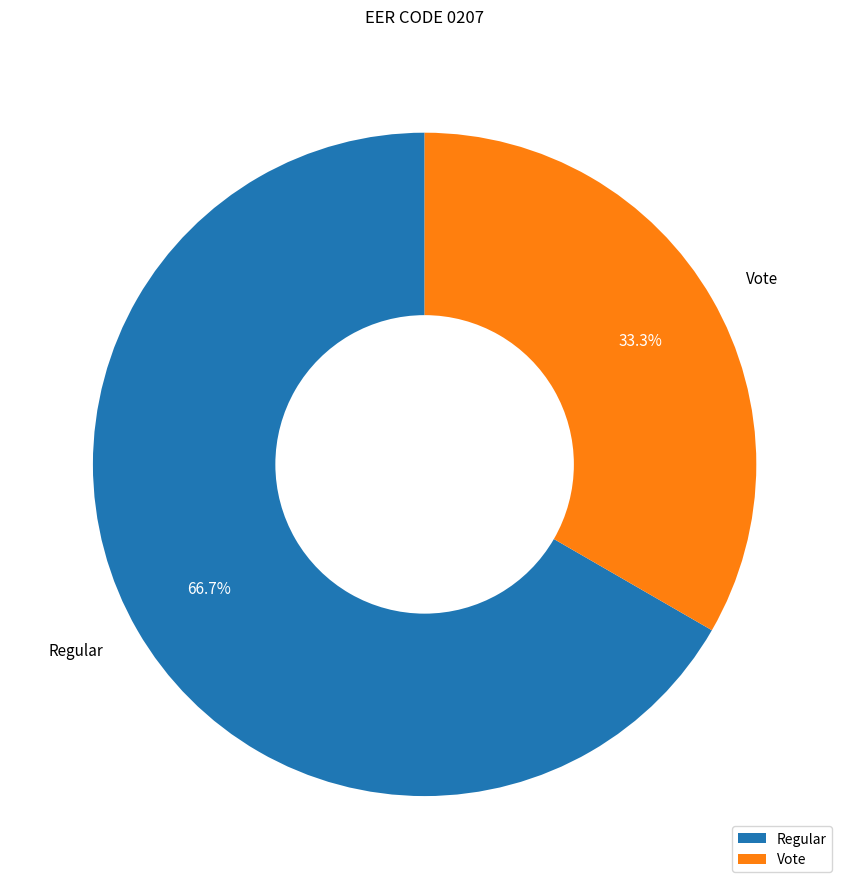

To the nearest percent, what is the average slice percentage?

50%